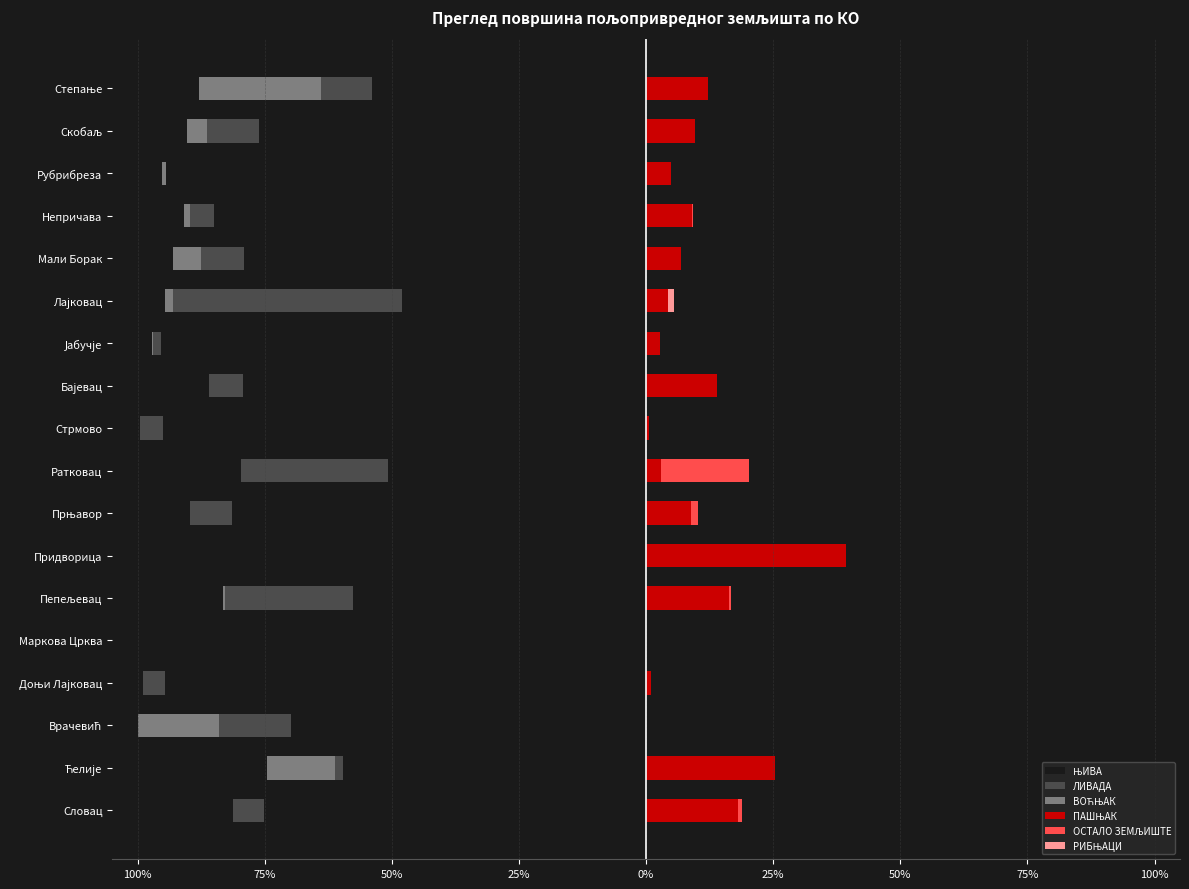

What are all the series names shown in the legend?

ЊИВА, ЛИВАДА, ВОЋЊАК, ПАШЊАК, ОСТАЛО ЗЕМЉИШТЕ, РИБЊАЦИ